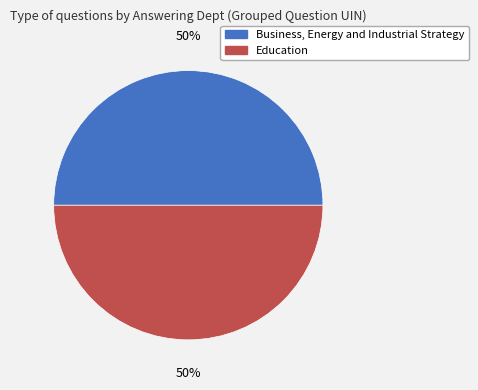

To the nearest percent, what is the combined percentage of Business, Energy and Industrial Strategy and Education?

100%